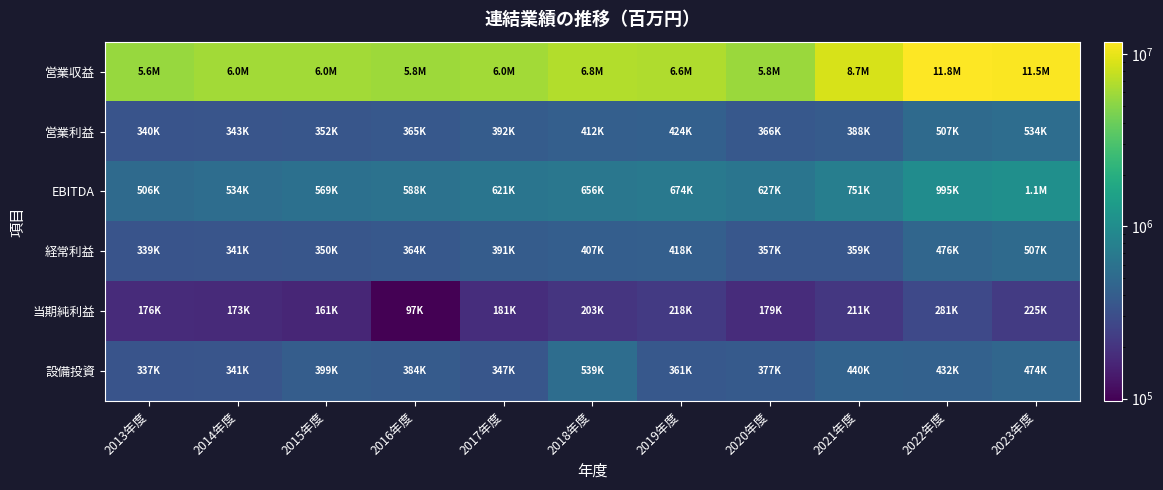

What is the greatest value displayed?

11811303